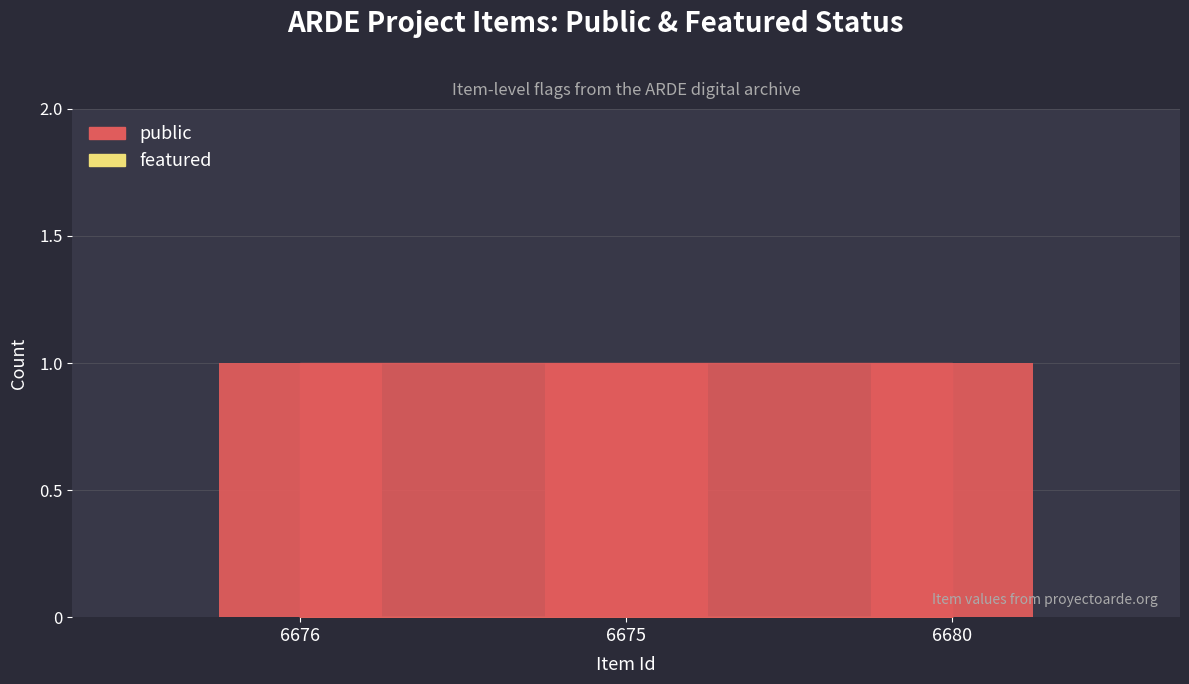

Reading right to left, extract all data points from this chart.

public: 6680=1	6675=1	6676=1
featured: 6680=0	6675=0	6676=0